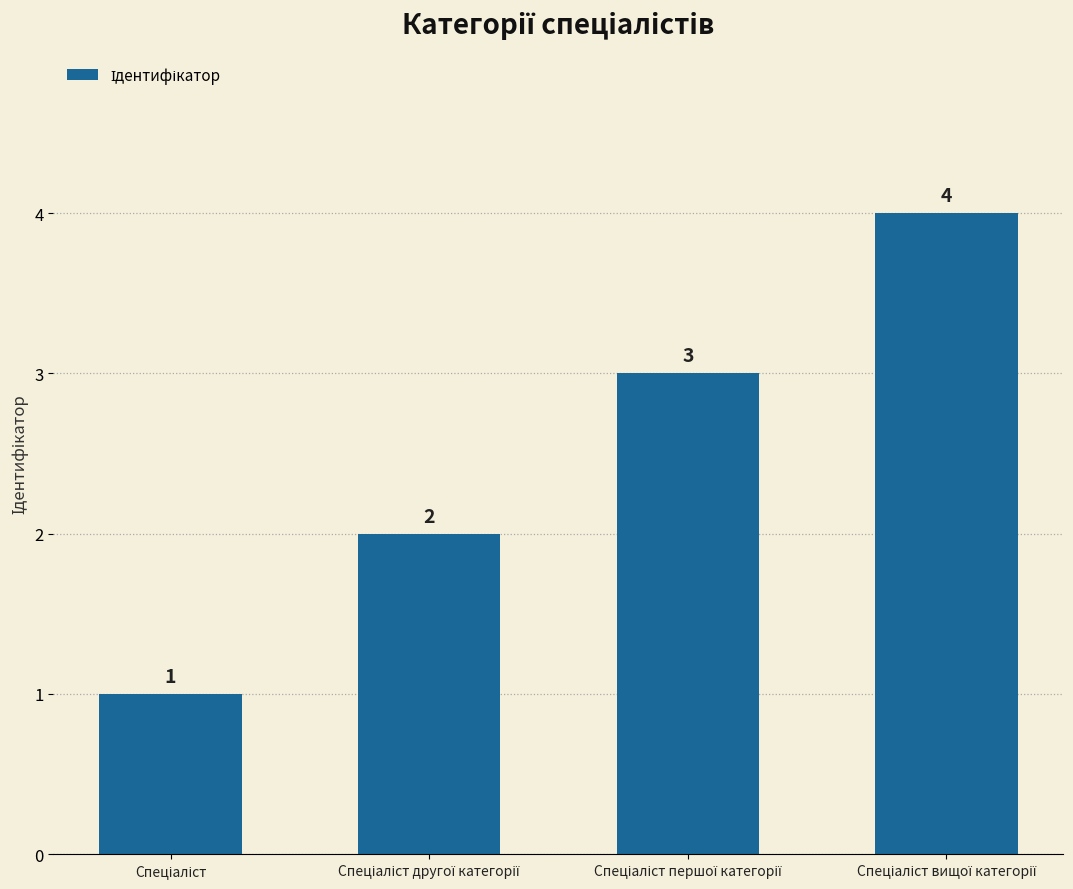

What is the value of the 2nd bar from the left?

2